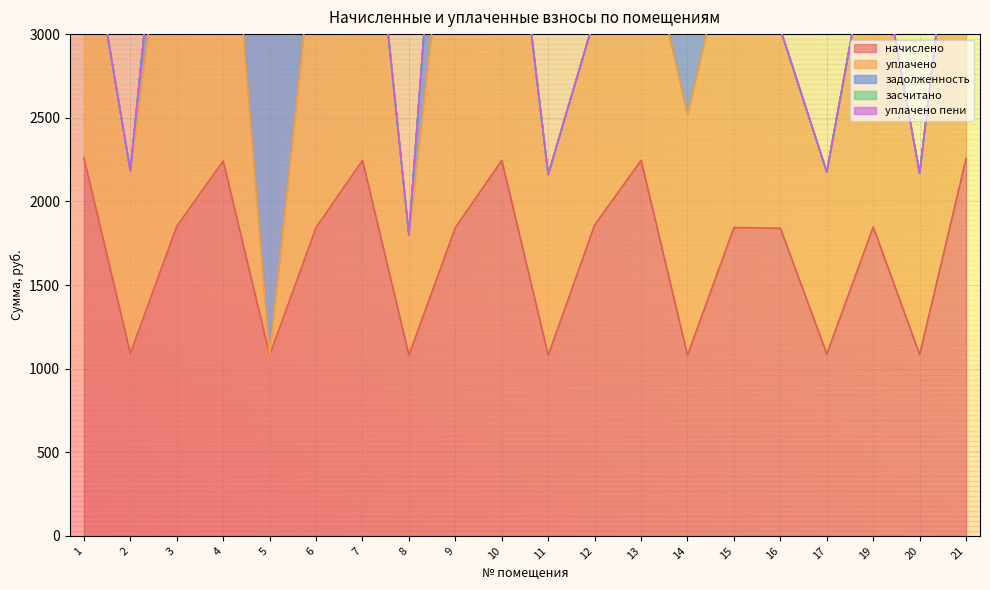

Does the chart display data point markers on the line(s)?

No